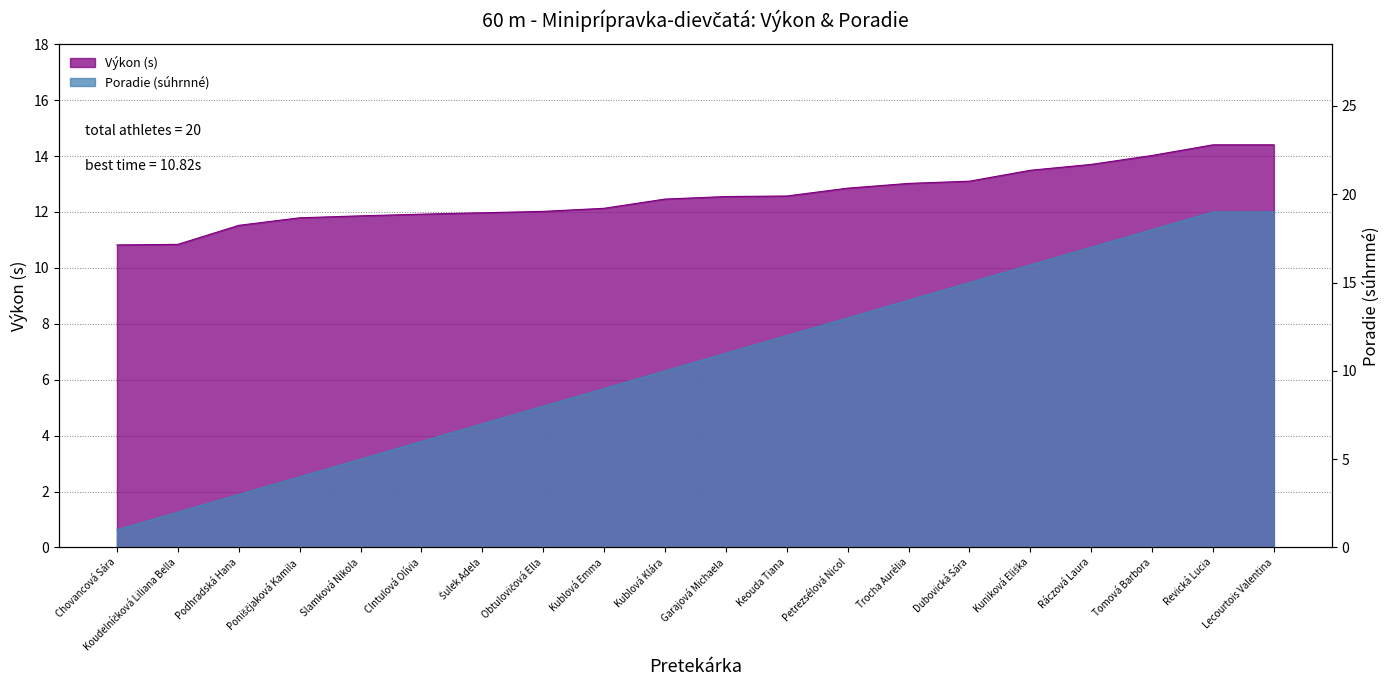

Rank the categories by Poradie (sourhn.) value from lowest to highest.

Chovancová Sára, Koudelníčková Liliana Bella, Podhradská Hana, Poniščjaková Kamila, Slamková Nikola, CIntulová Olívia, Šulek Adela, Obtulovičová Ella, Kublová Emma, Kublová Klára, Garajová Michaela, Keouda Tiana, Petrezsélová Nicol, Trocha Aurélia, Dubovická Sára, Kuniková Eliška, Ráczová Laura, Tomová Barbora, Revická Lucia, Lecourtois Valentina